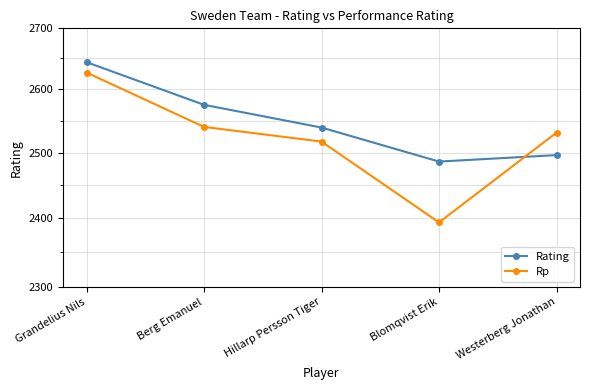

What value does the Rating series have at Berg Emanuel, to the nearest 5?

2575